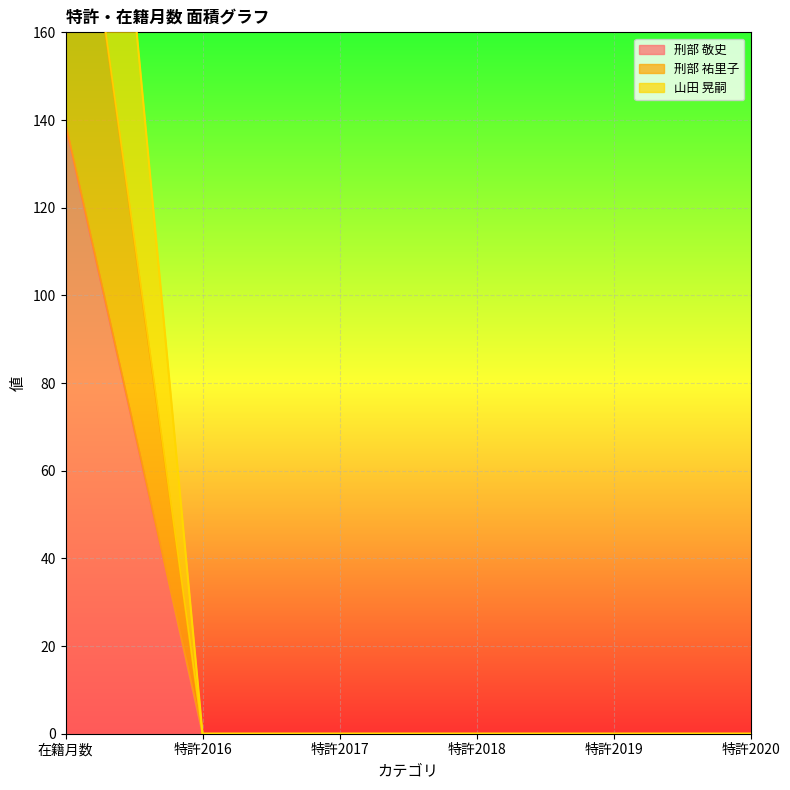

Which series has the largest total across all categories?

山田 晃嗣